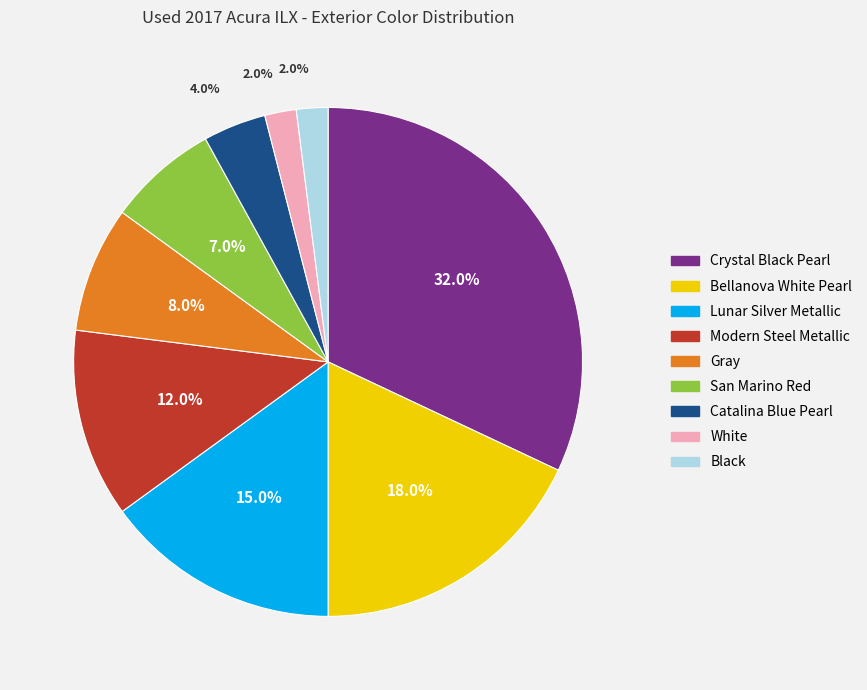

To the nearest percent, what is the combined percentage of White and Crystal Black Pearl?

34%